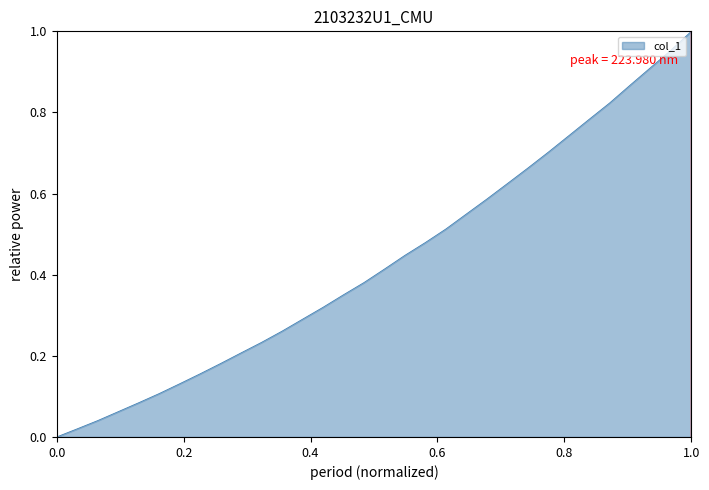

Is this an area chart (filled region under the line)?

Yes